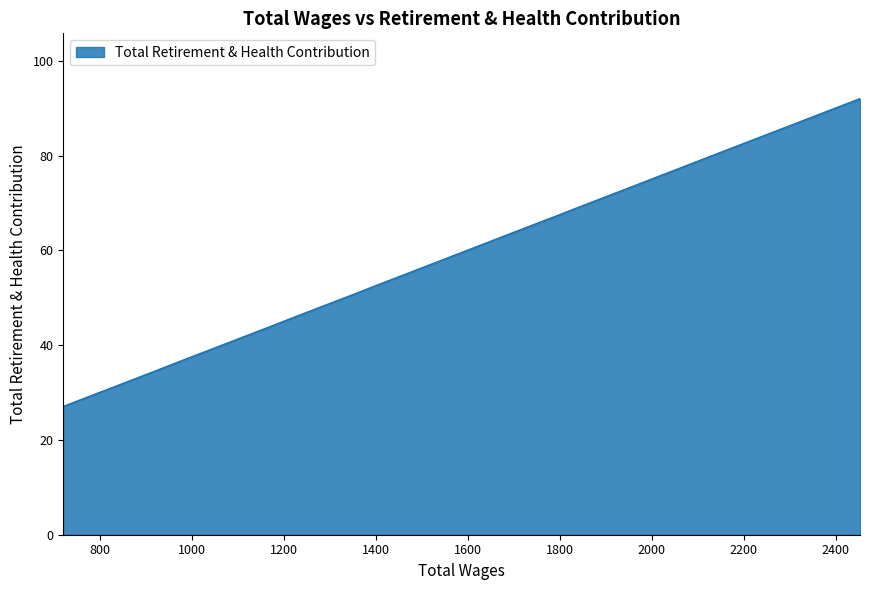

Does the chart display data point markers on the line(s)?

No